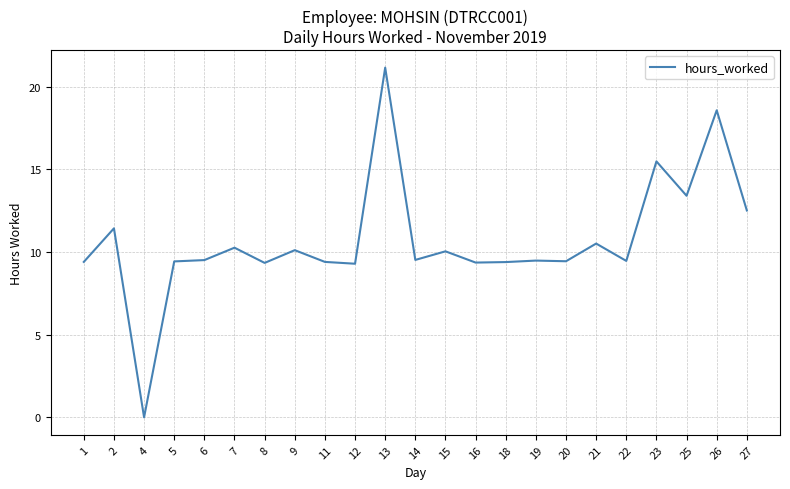

Approximately how many times larger is the value at 27 compared to 26?

0.7